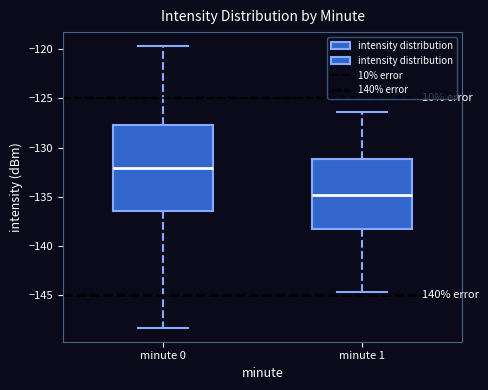

Where is the lower edge of the box for minute 0 on the y-axis? The values are not printed on the chart, so give them approximately, as read against the axis.

-136.5